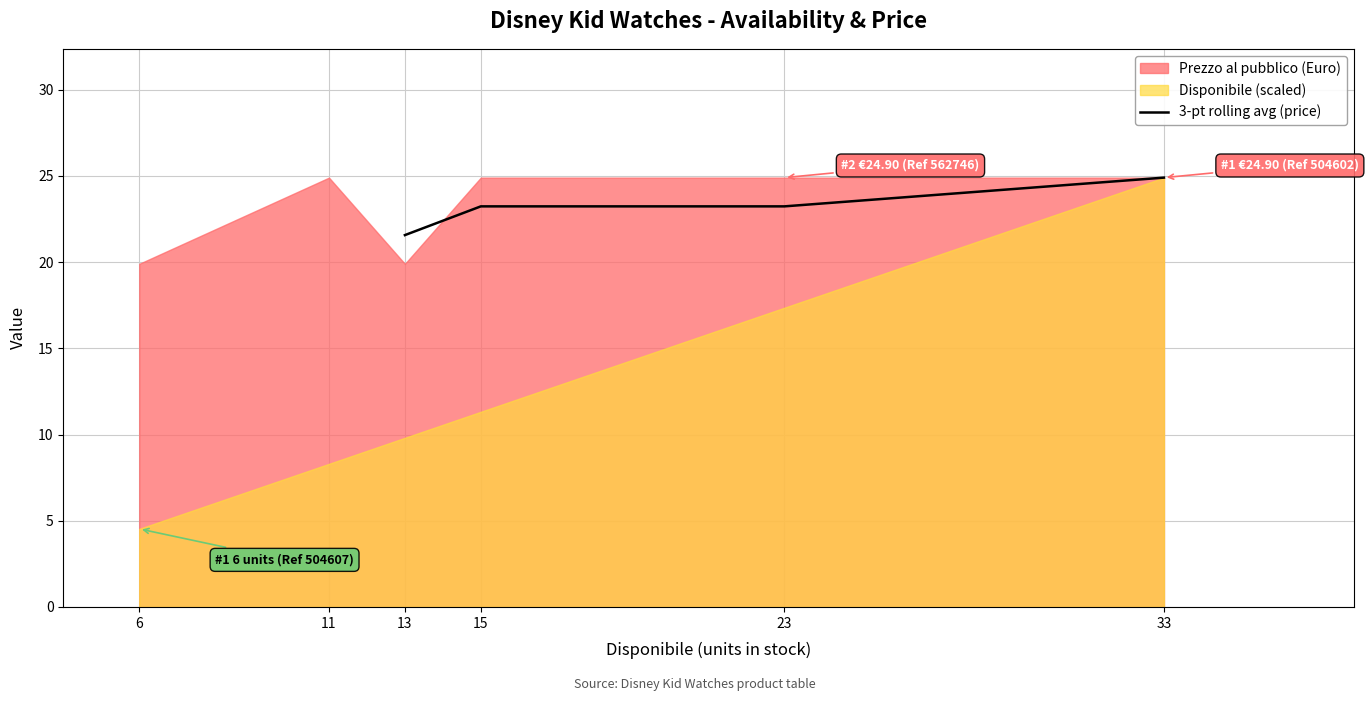

What is the lowest value of the 3-pt rolling avg (price) series?

21.6